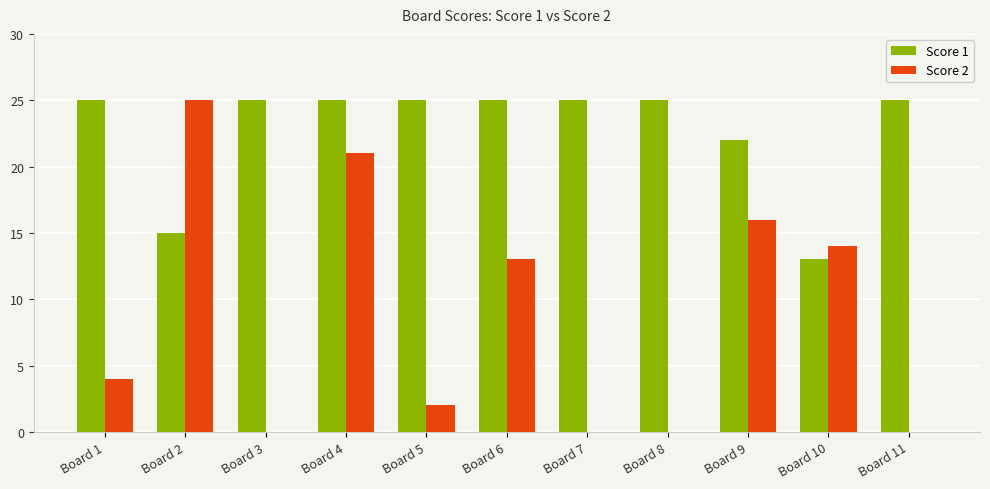

What is the highest value of the Score 1 series?

25